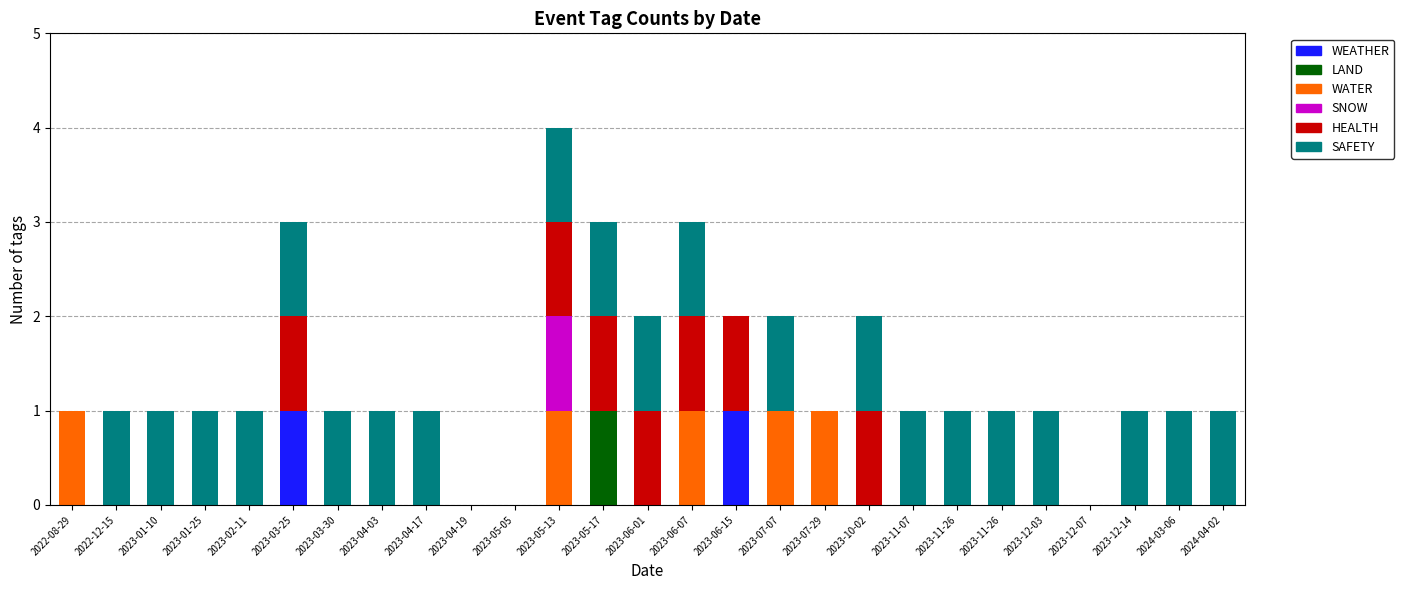

What are all the series names shown in the legend?

WEATHER, LAND, WATER, SNOW, HEALTH, SAFETY